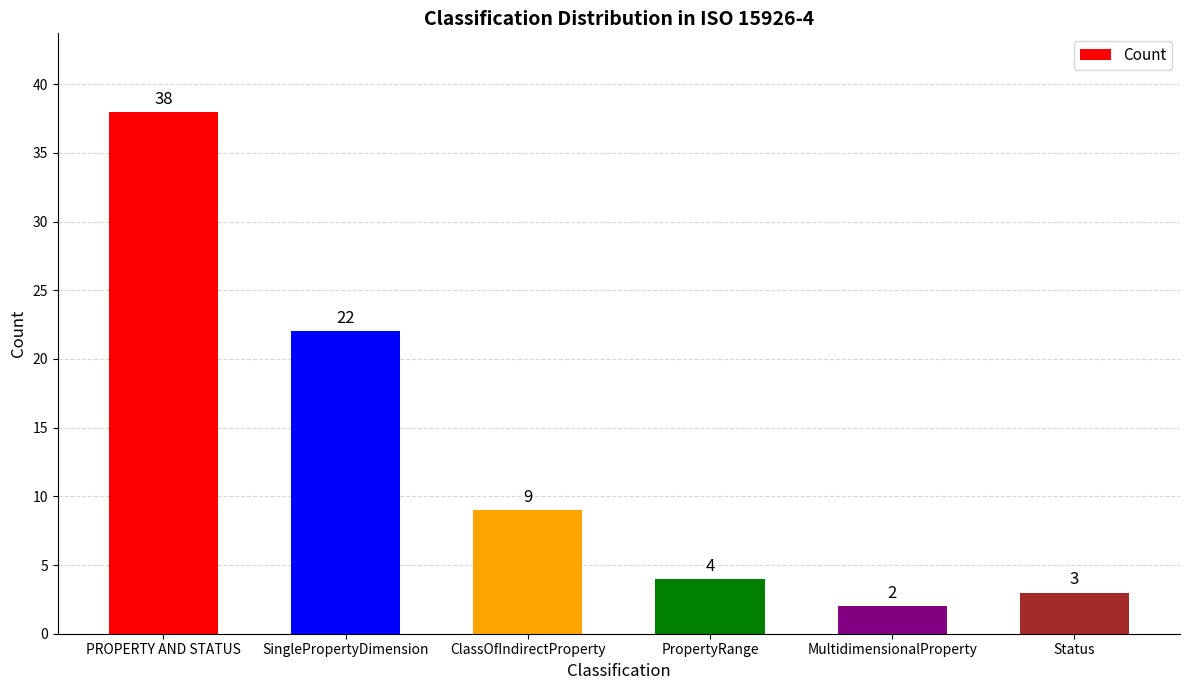

Does the chart contain stacked bars?

No